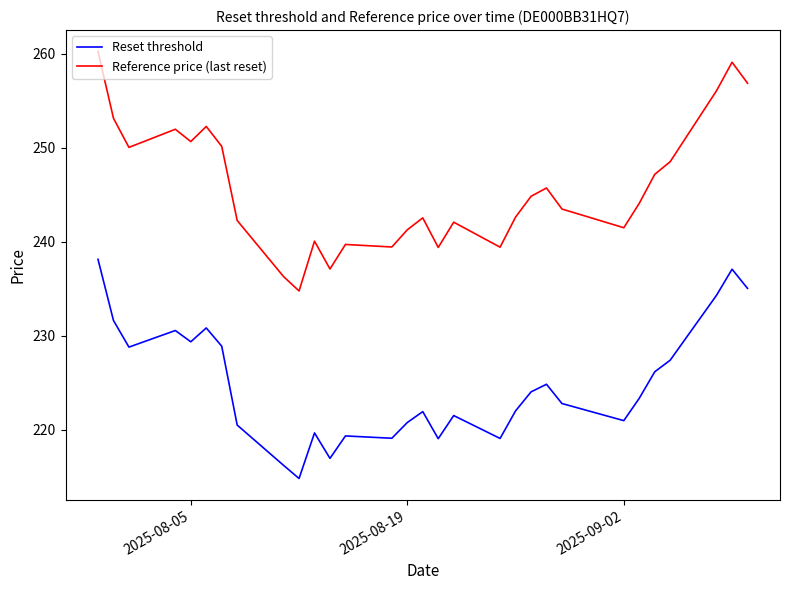

What is the lowest value of the Reset threshold series?

214.8